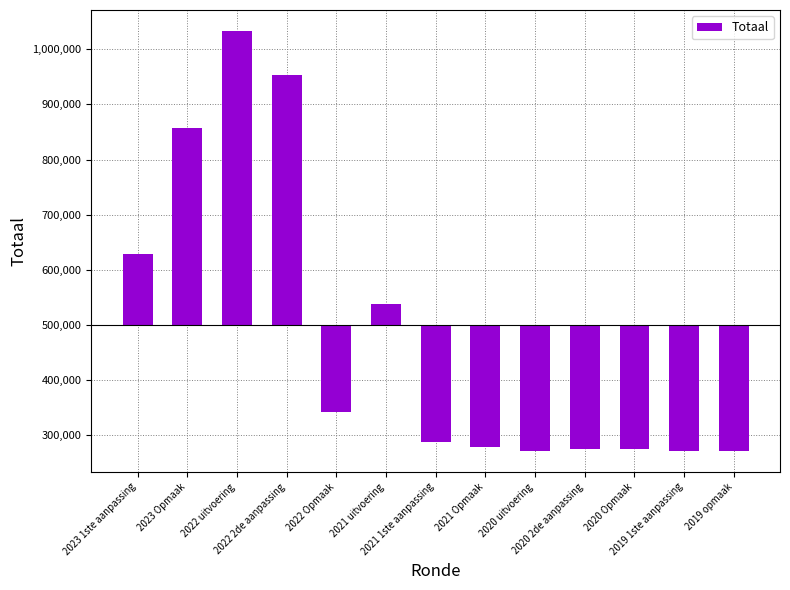

What is the maximum value shown in the chart?

533325